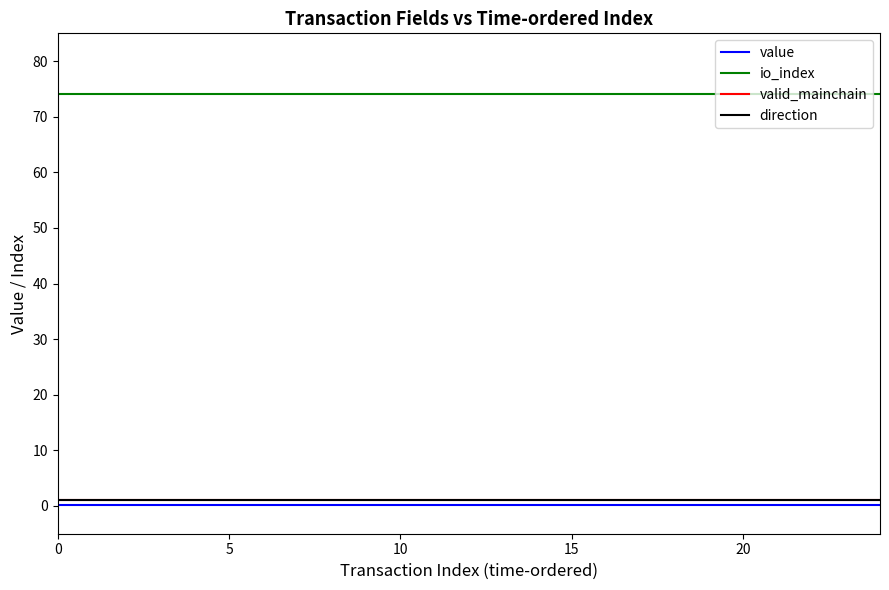

Does the chart have visible grid lines?

No